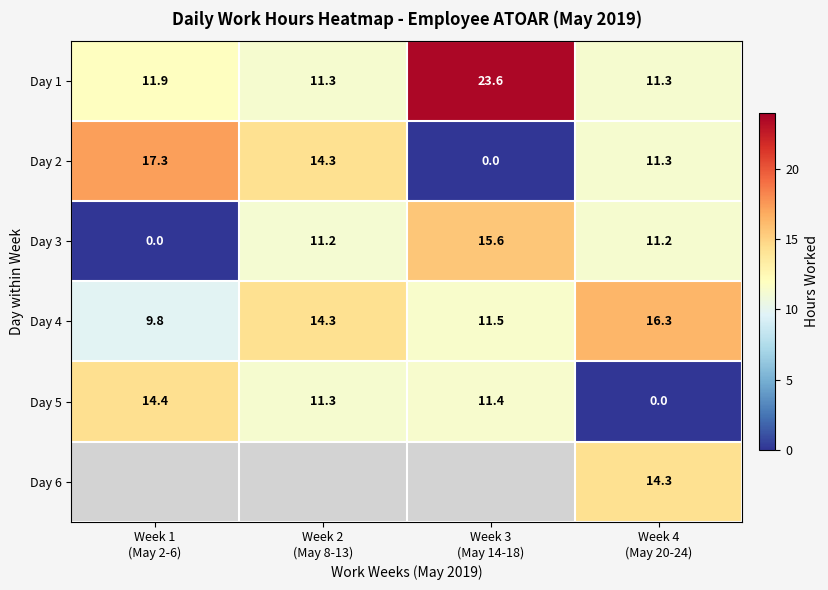

What is the difference between the second highest and second lowest values in the Day 2 series?

3.0